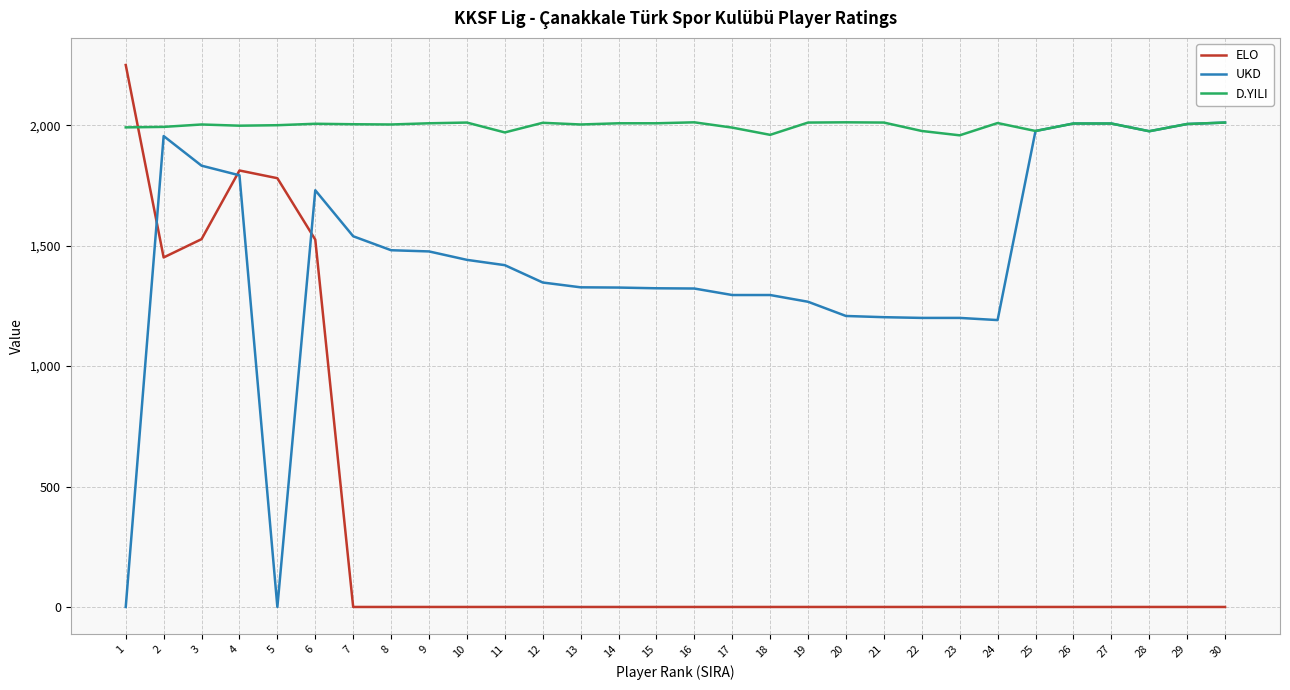

Which series has the widest spread of values?

ELO